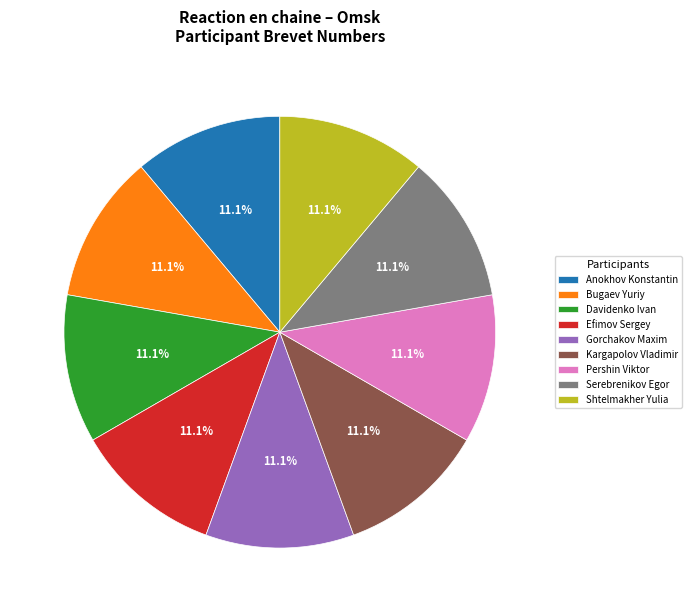

Does any single category account for the majority?

No